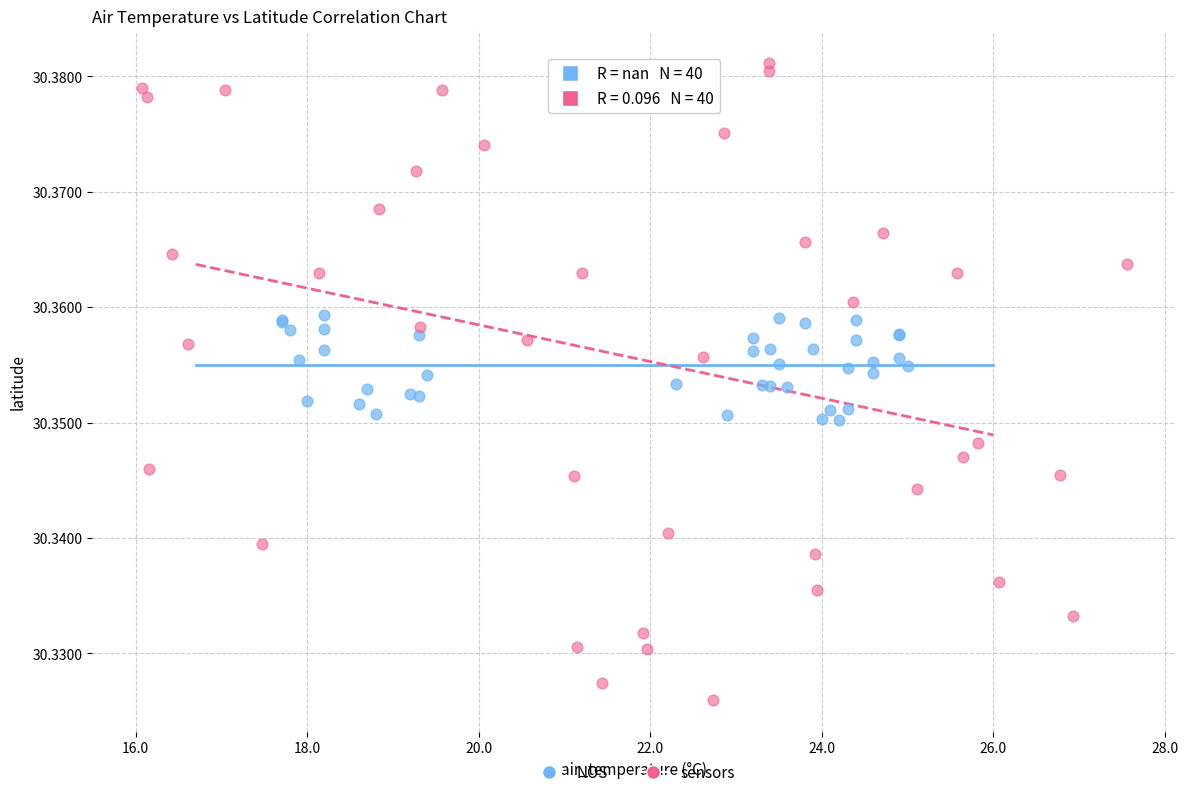

Which series contains the lowest Y value?

sensors